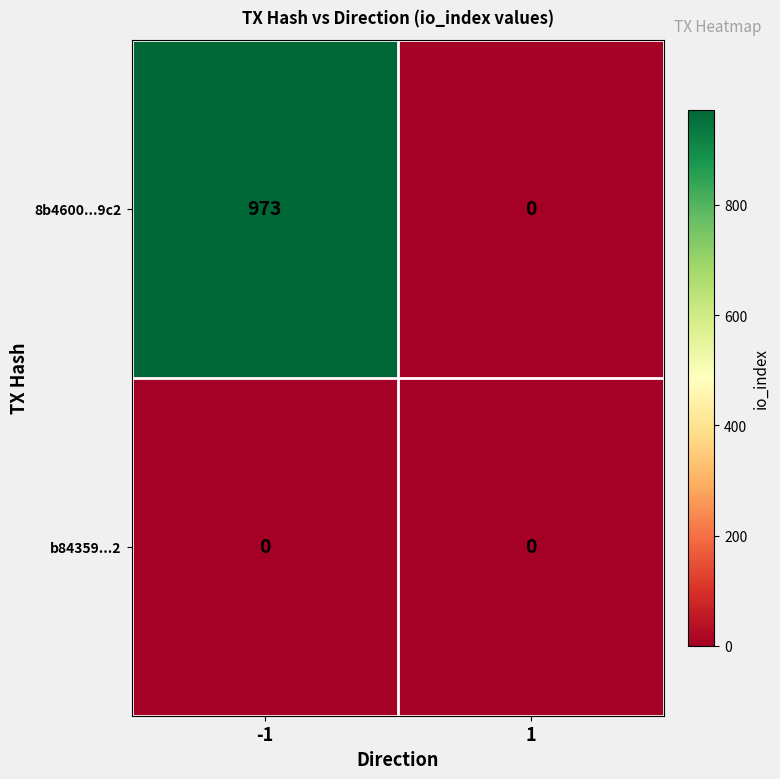

Reading left to right, transcribe all the data shown in this chart.

8b4600...9c2: -1=973	1=0
b84359...2: -1=0	1=0